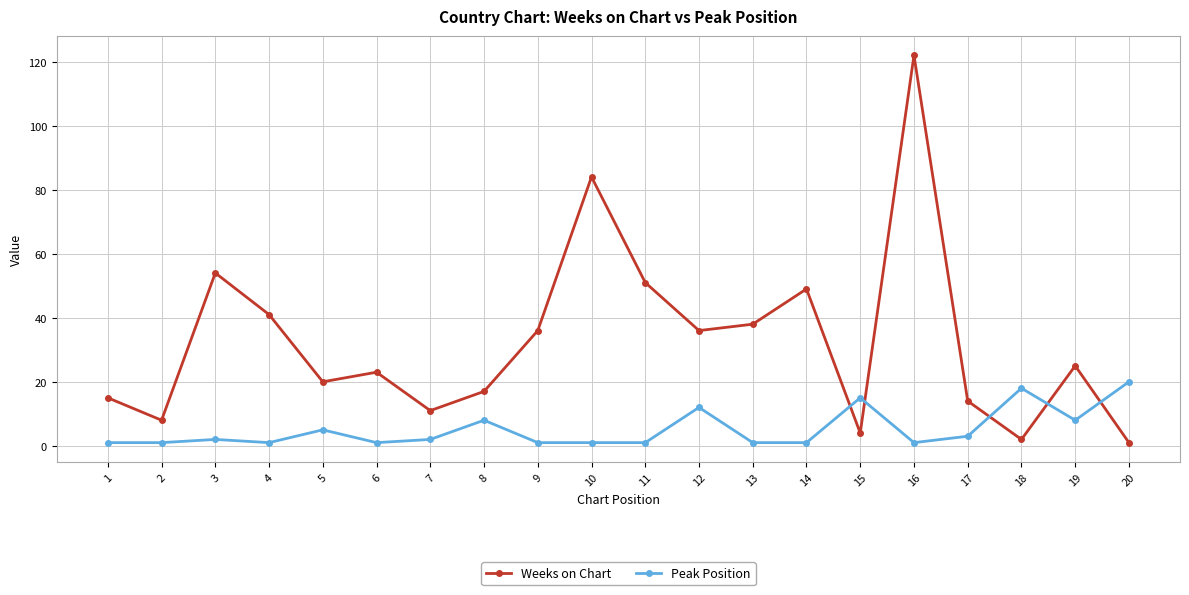

Reading left to right, list all the values displayed in this chart.

Weeks on Chart: 15	8	54	41	20	23	11	17	36	84	51	36	38	49	4	122	14	2	25	1
Peak Position: 1	1	2	1	5	1	2	8	1	1	1	12	1	1	15	1	3	18	8	20